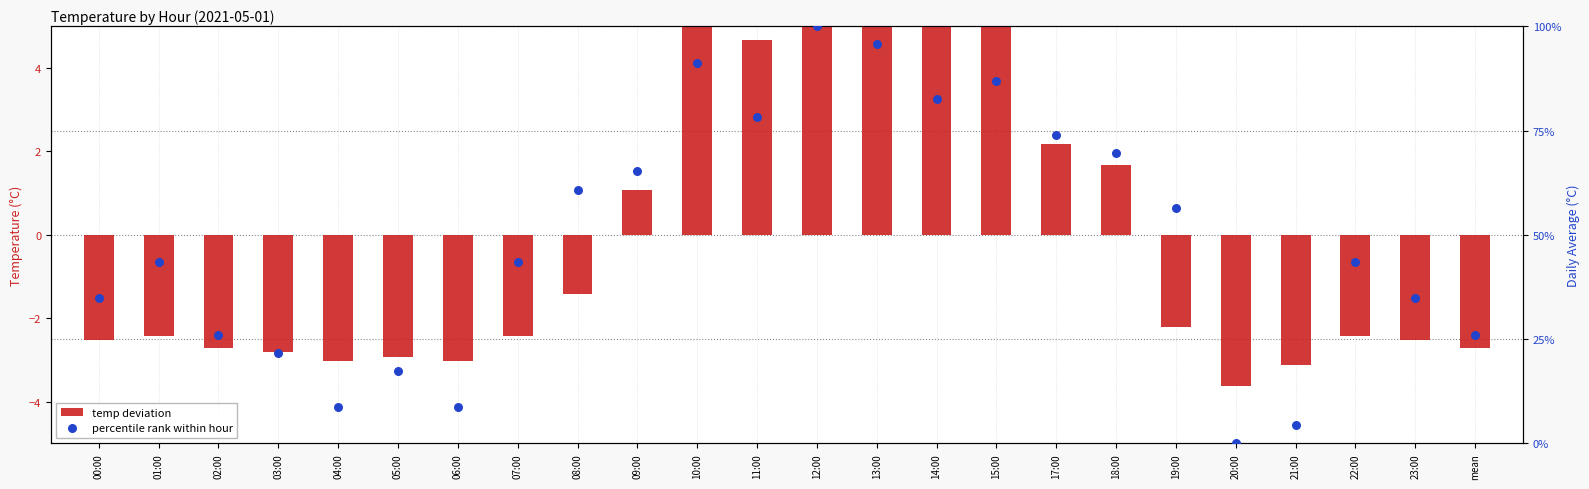

What is the total value across all series at 13:00?

11.3